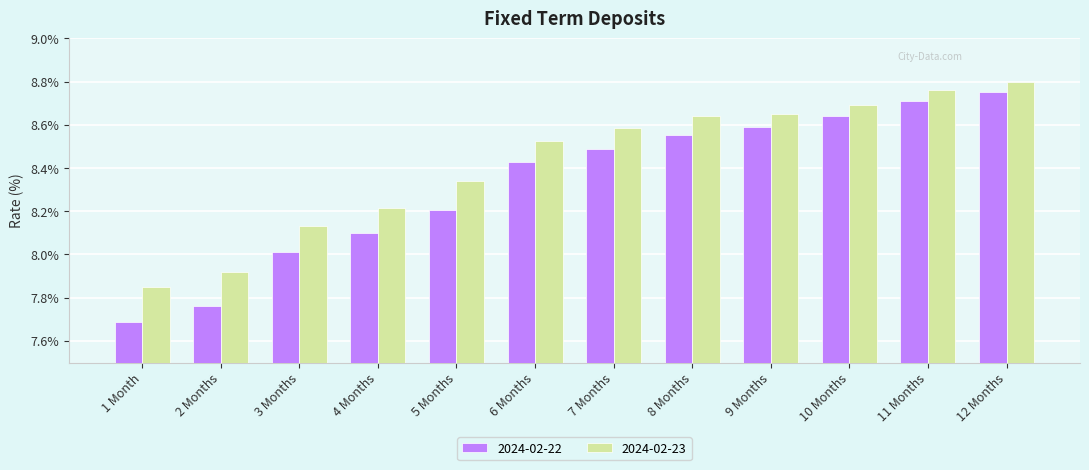

How many categories are shown in the chart?

12